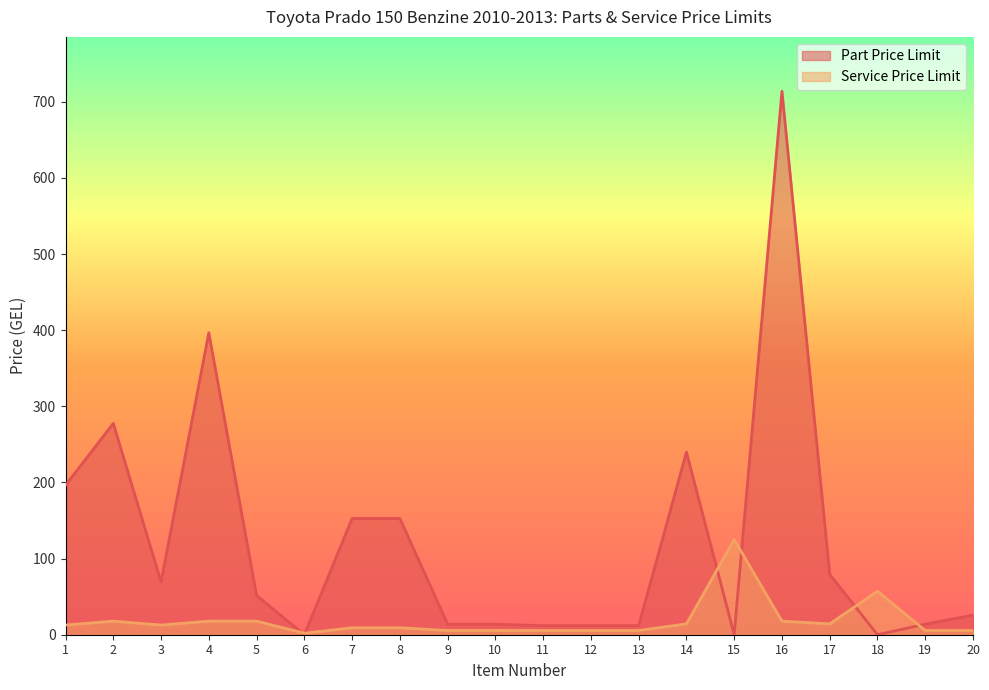

What is the sum of all Part Price Limit values?

2433.4